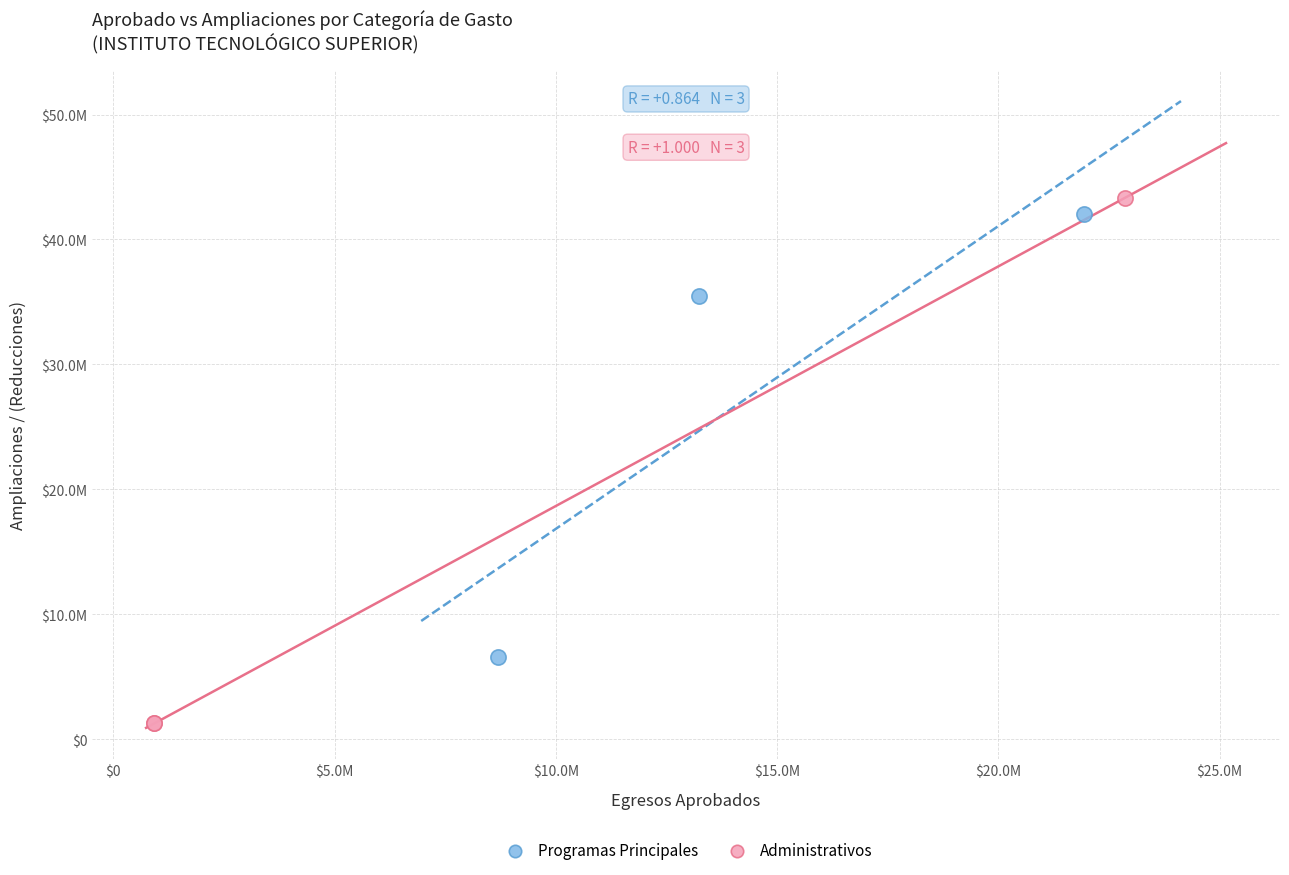

Which series reaches the maximum Y coordinate?

Administrativos